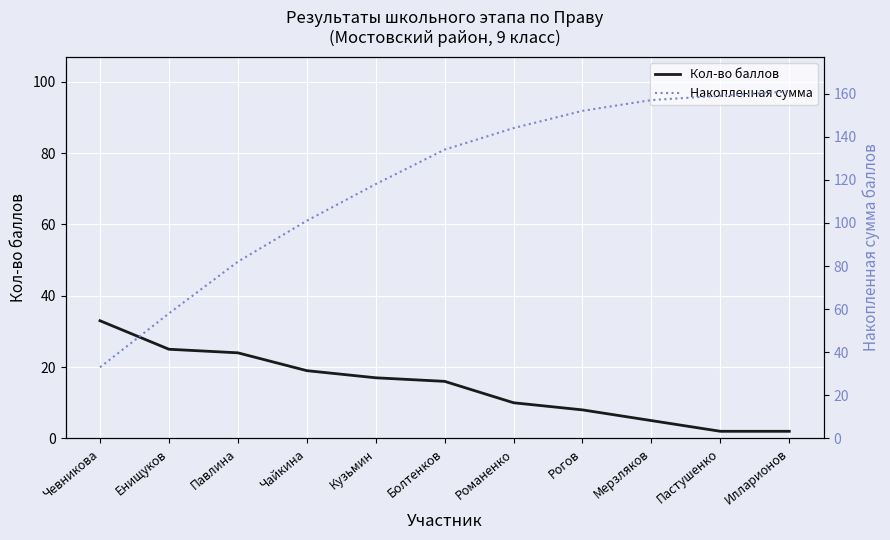

Rank the series at Енищуков from highest to lowest value.

Накопленная сумма, Кол-во баллов